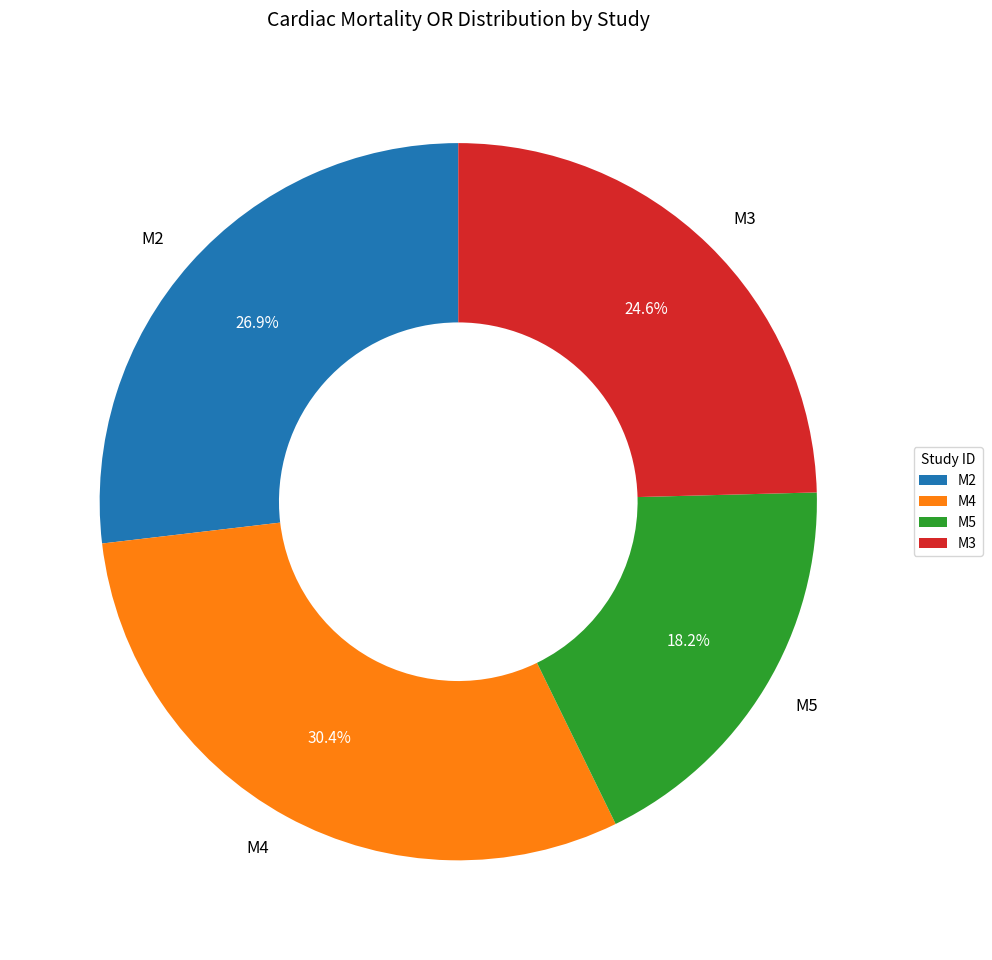

Rank the categories by value from lowest to highest.

M5, M3, M2, M4